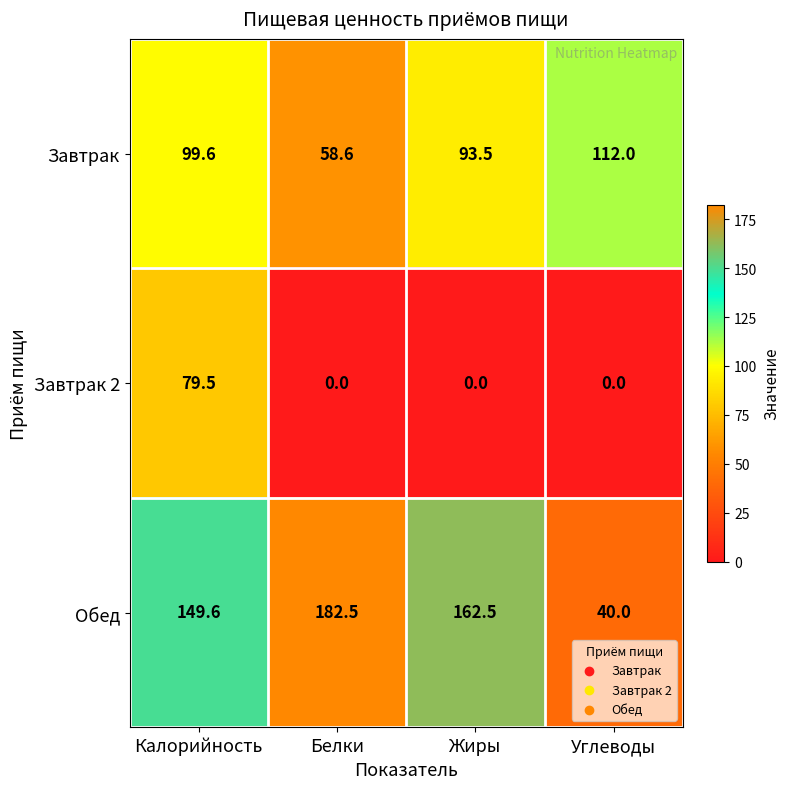

What is the difference between the highest and lowest values at Белки?

182.5